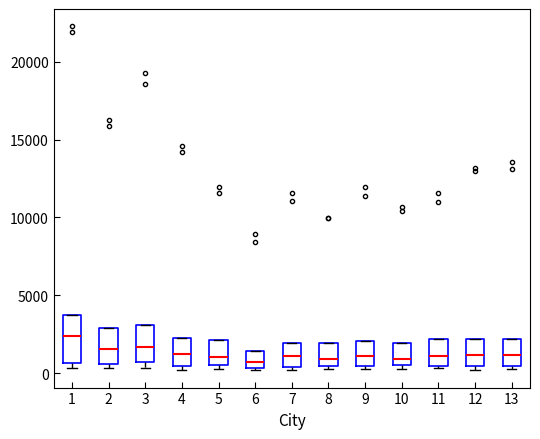

Reading left to right, transcribe this box plot: for each box, give where its median line is, the range the box spans, and where its two whiskers end, as read against the y-axis. The values are not printed on the chart, so give them approximately, as read against the axis.

1: median 2500, box 500 to 3500, whiskers 500 (just below the box's lower edge) to 3500
2: median 1500, box 500 to 3000, whiskers 500 (just below the box's lower edge) to 3000
3: median 1500, box 500 to 3000, whiskers 500 (just below the box's lower edge) to 3000
4: median 1000, box 500 to 2500, whiskers 0 to 2500
5: median 1000, box 500 to 2000, whiskers 500 (just below the box's lower edge) to 2000
6: median 500 (inside the box), box 500 to 1500, whiskers 0 to 1500
7: median 1000, box 500 to 2000, whiskers 0 to 2000
8: median 1000, box 500 to 2000, whiskers 500 (just below the box's lower edge) to 2000
9: median 1000, box 500 to 2000, whiskers 500 (just below the box's lower edge) to 2000
10: median 1000, box 500 to 2000, whiskers 0 to 2000
11: median 1000, box 500 to 2000, whiskers 500 to 2000
12: median 1000, box 500 to 2000, whiskers 0 to 2000
13: median 1000, box 500 to 2000, whiskers 0 to 2000